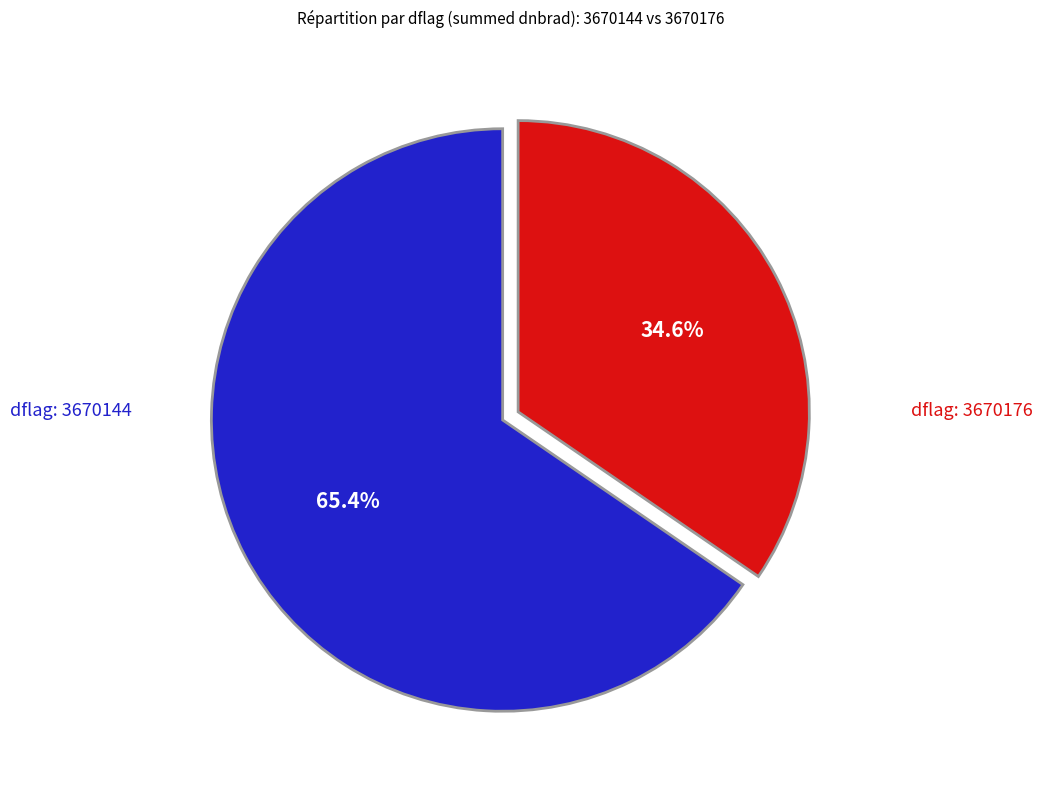

How many slices are in this pie chart?

2